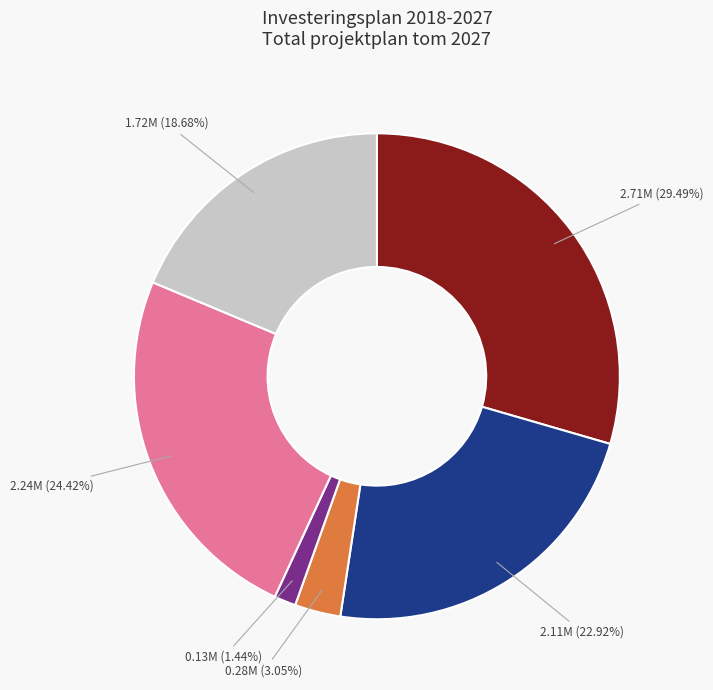

Is there any slice that represents more than half of the pie?

No